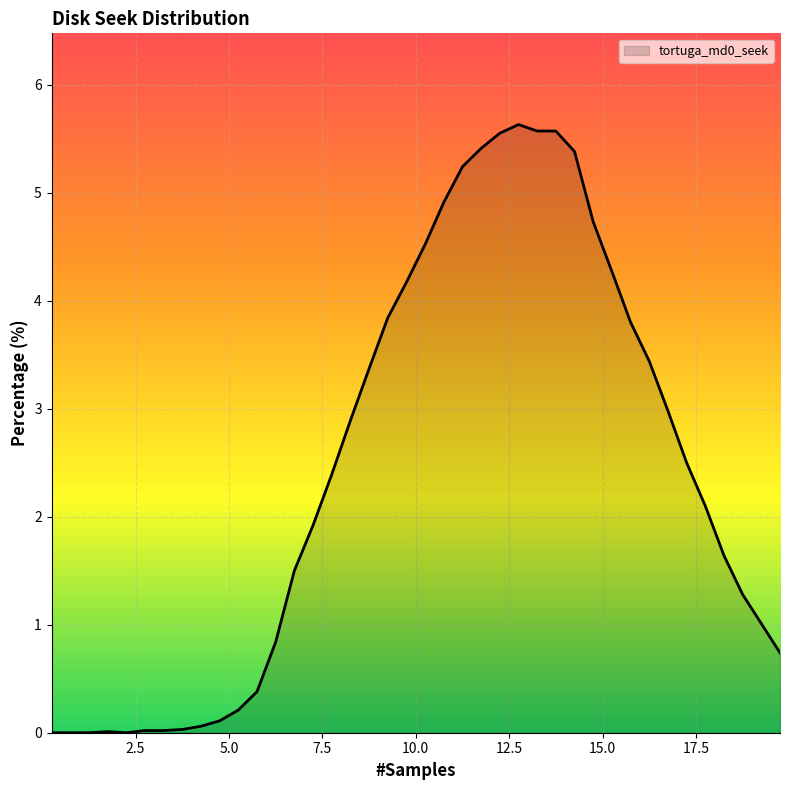

How many lines are shown in the chart?

1